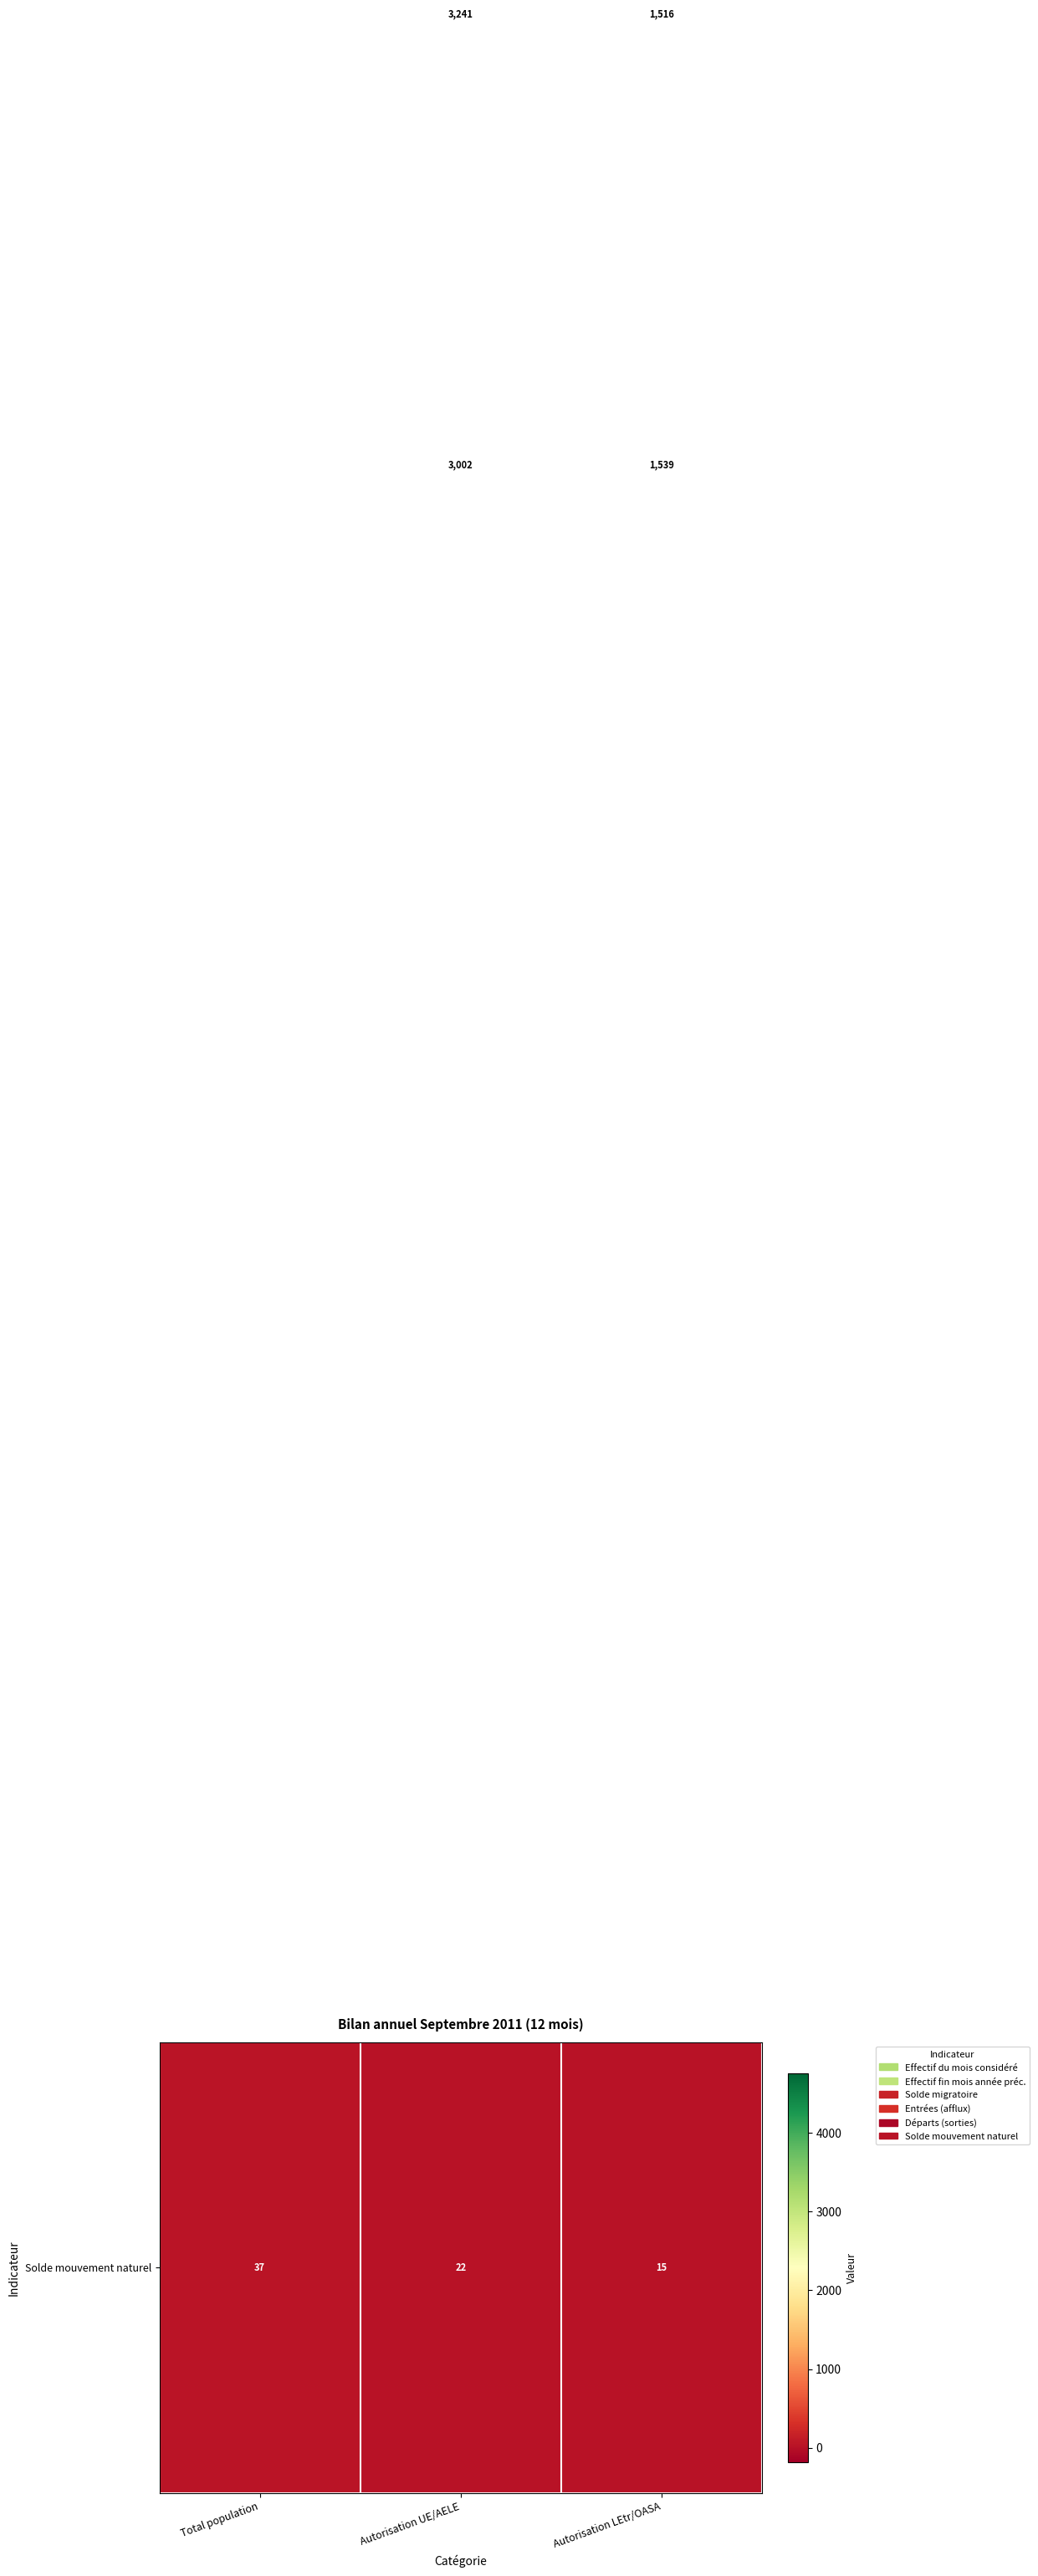

At which category is the sum across all series the highest?

Total population